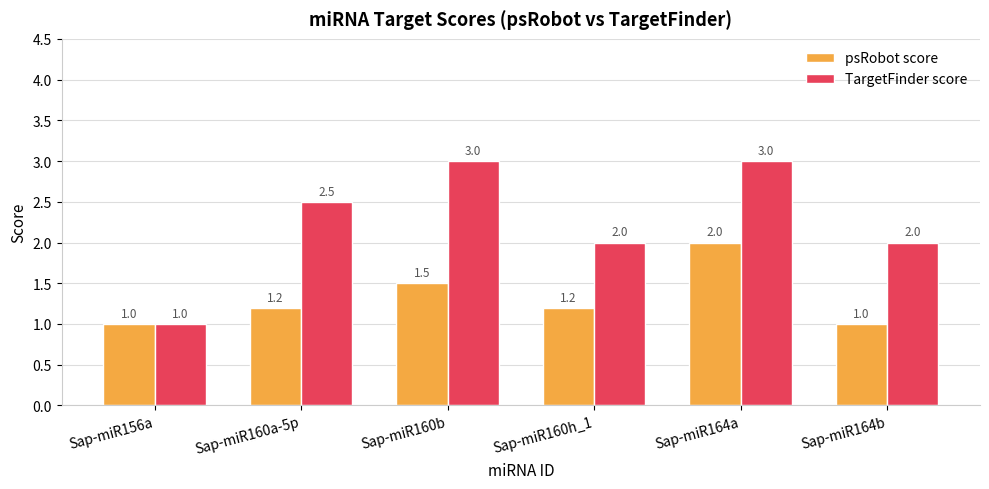

How many bars are there in total?

12